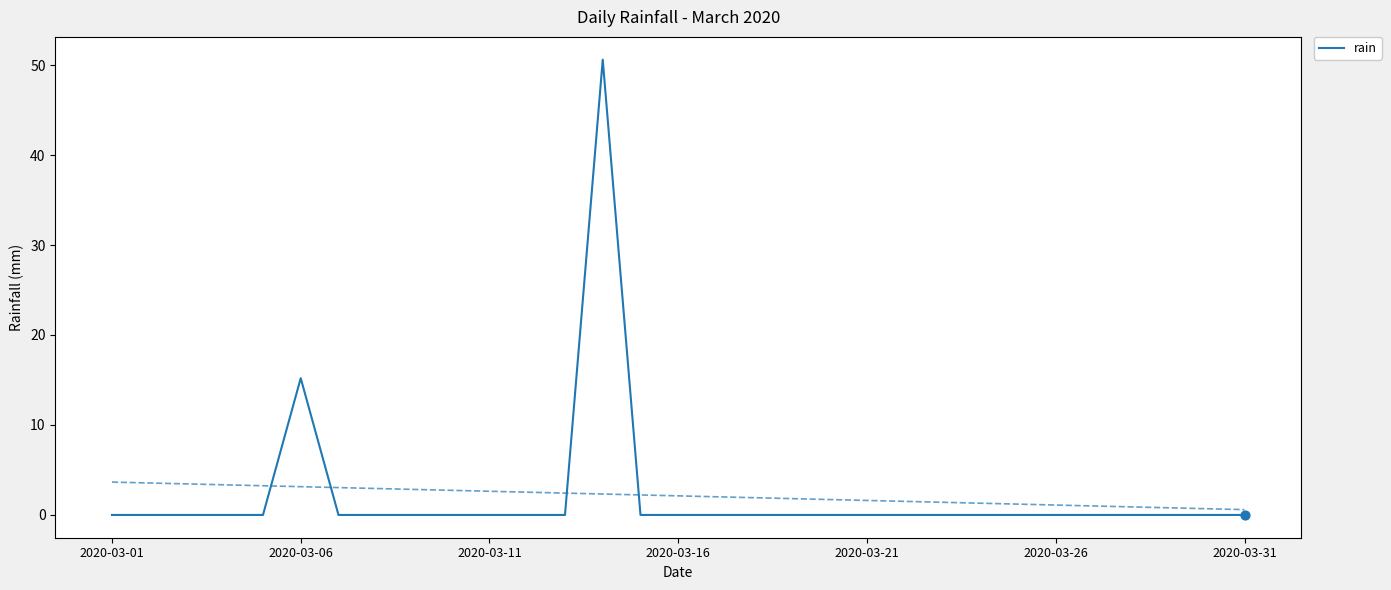

The value of rain at 2020-03-11 is 0.0. True or false?

True